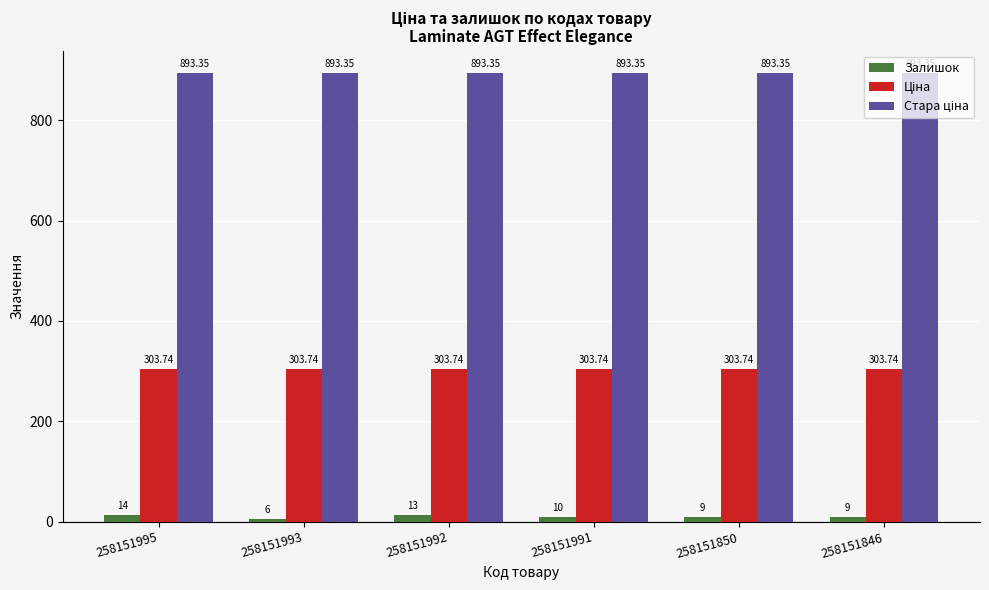

What is the total value across all series at 258151993?

1203.1